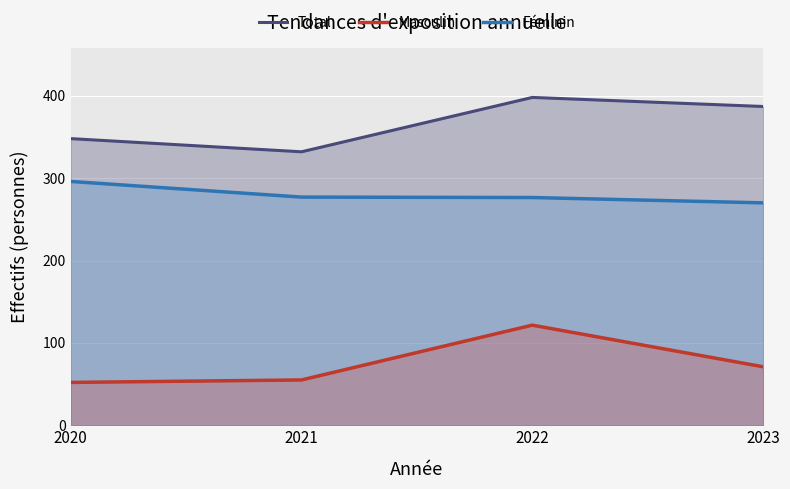

Reading left to right, extract all data points from this chart.

Total: 2020=348.0	2021=332.0	2022=398.0	2023=387.0
Féminin: 2020=296.0	2021=277.0	2022=276.5	2023=270.0
Masculin: 2020=52.0	2021=55.0	2022=121.5	2023=71.0